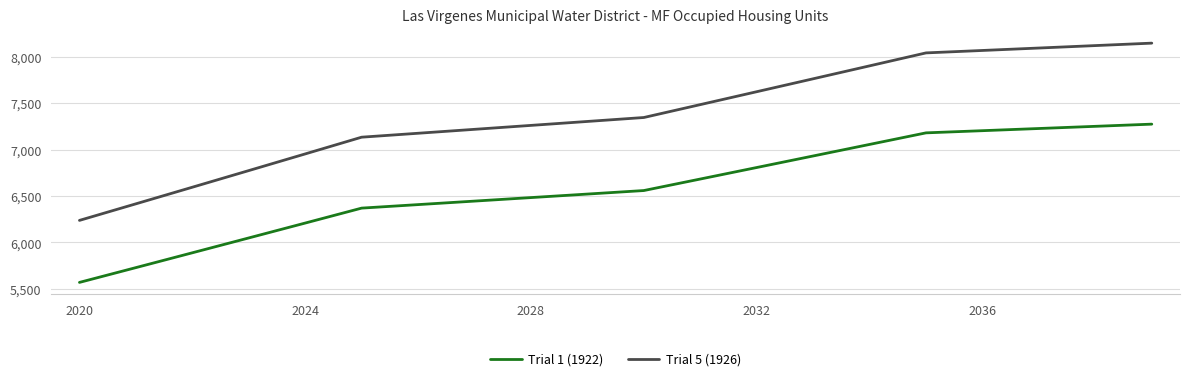

What are all the series names shown in the legend?

Trial 1 (1922), Trial 5 (1926)